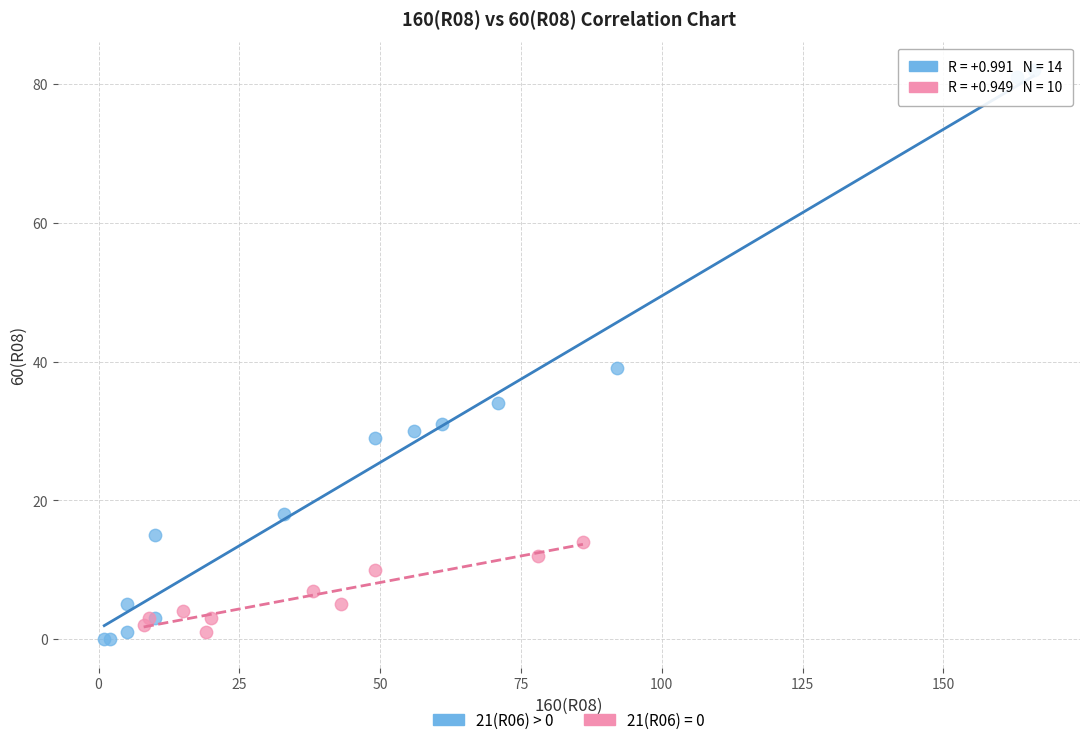

Which series has the widest spread of Y values?

21(R06) > 0